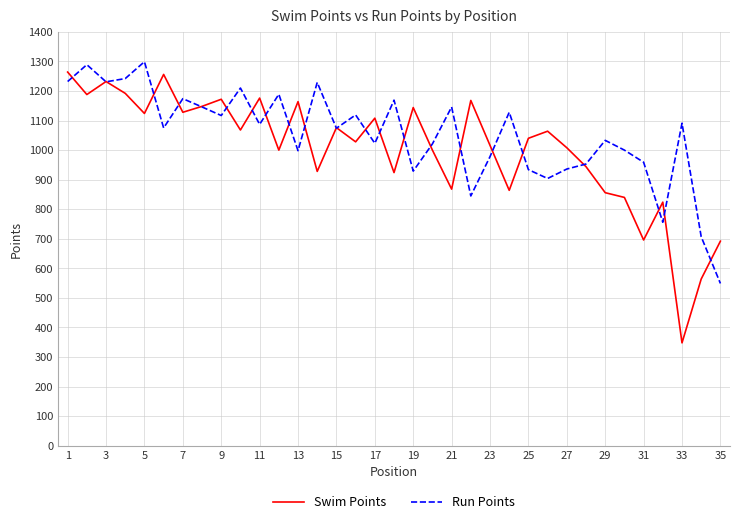

What is the minimum value shown in the chart?

348